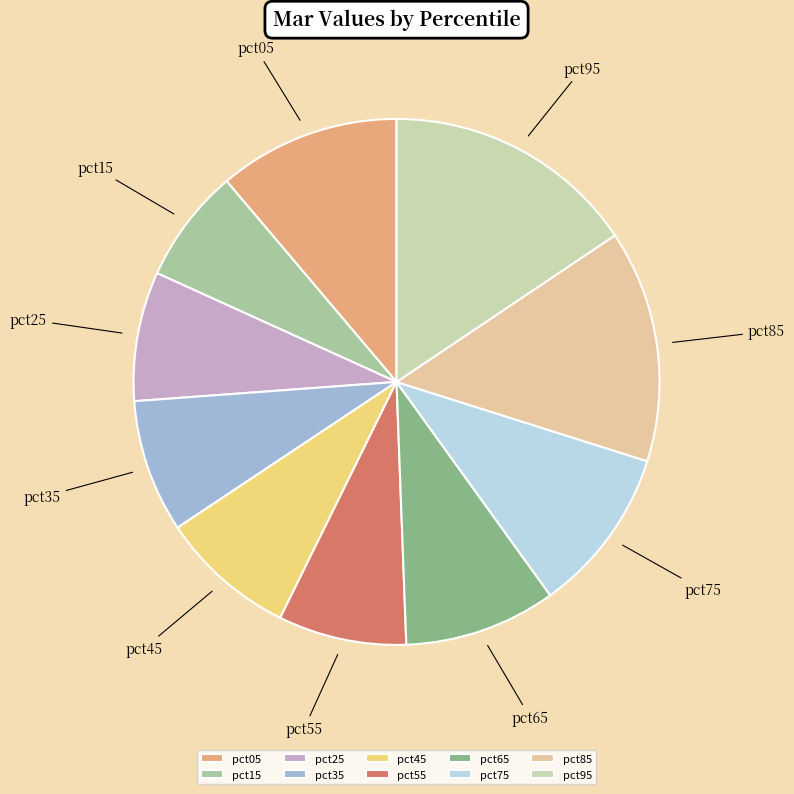

Is there any slice that represents more than half of the pie?

No